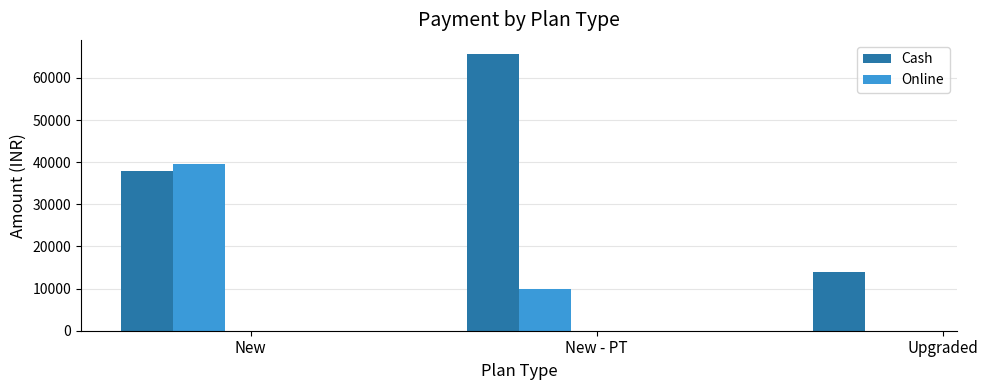

What is the average value of the Online series?

16500